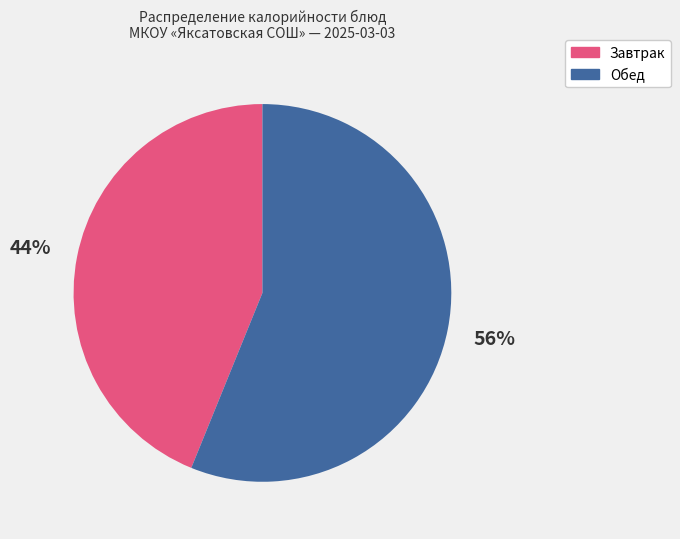

Rank the categories by value from highest to lowest.

Обед, Завтрак